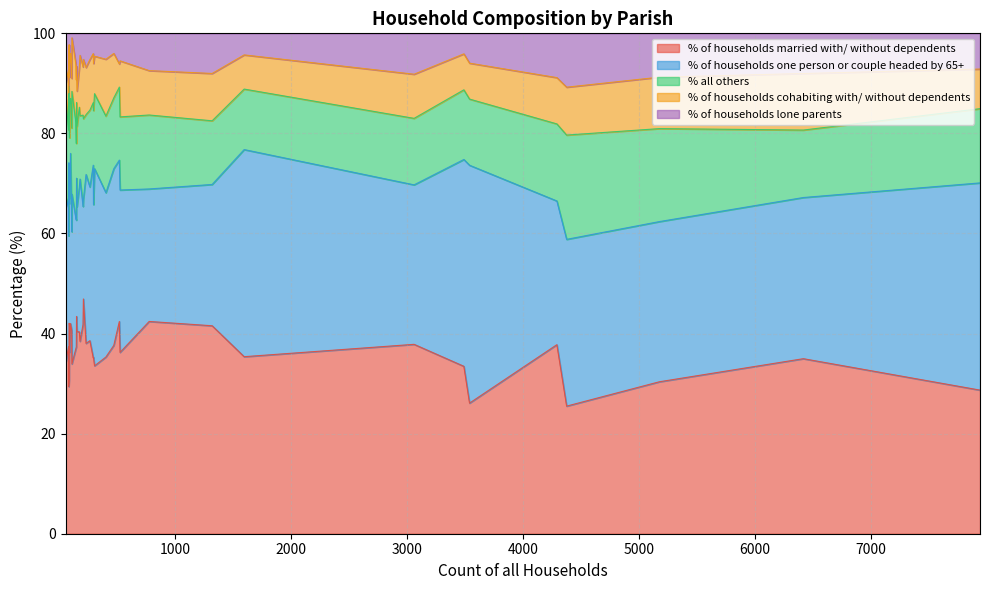

True or false: % of households cohabiting with/ without dependents and % of households one person or couple headed by 65+ intersect in this chart.

False